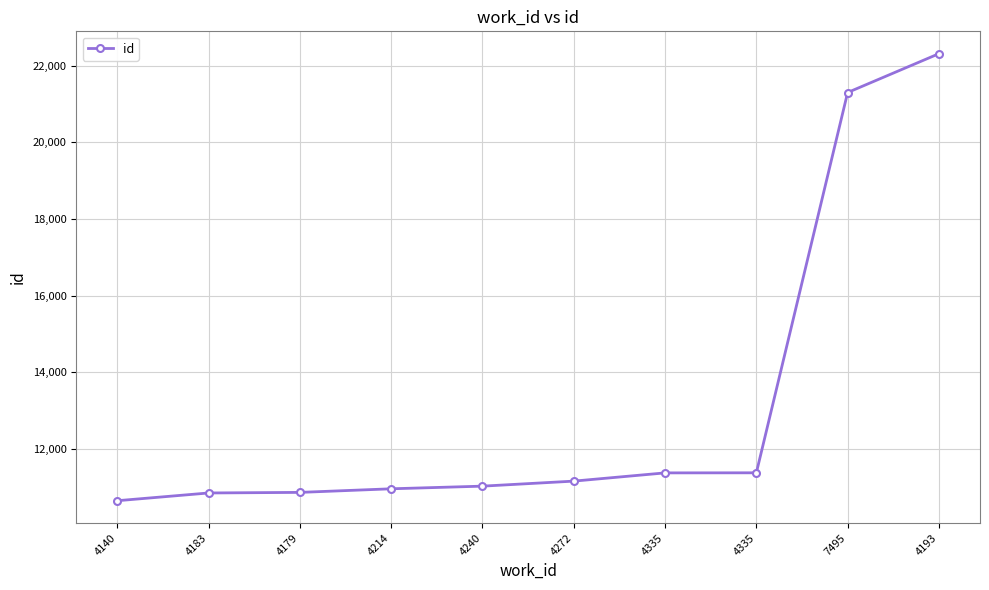

True or false: the data has more than 0 interior local peaks.

False